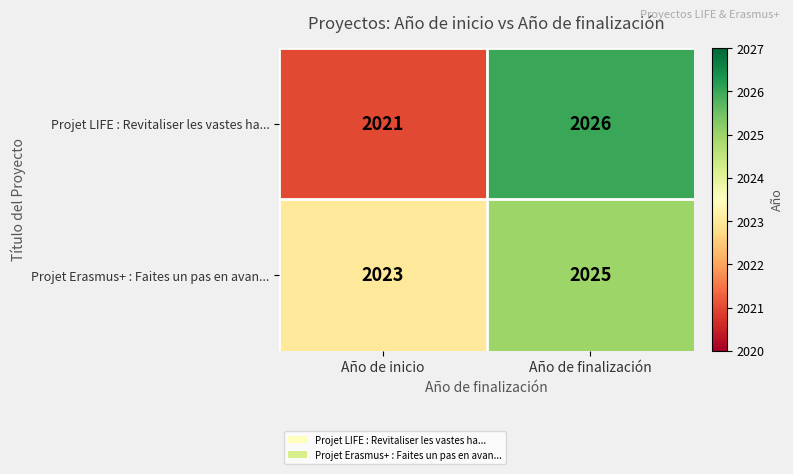

What is the total value across all series at Año de inicio?

4044